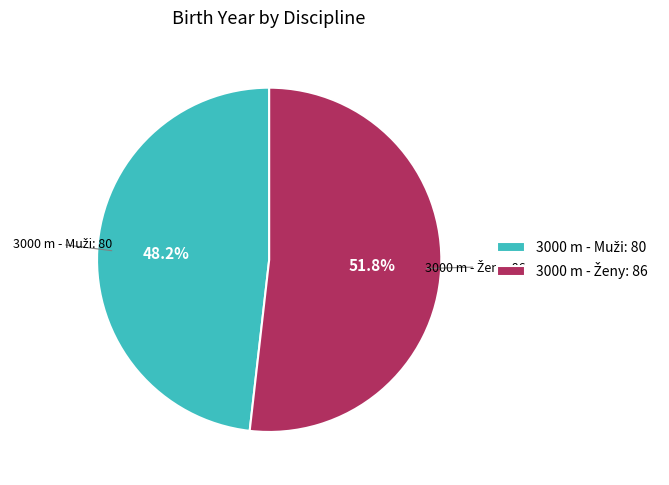

Does any single category account for the majority?

Yes